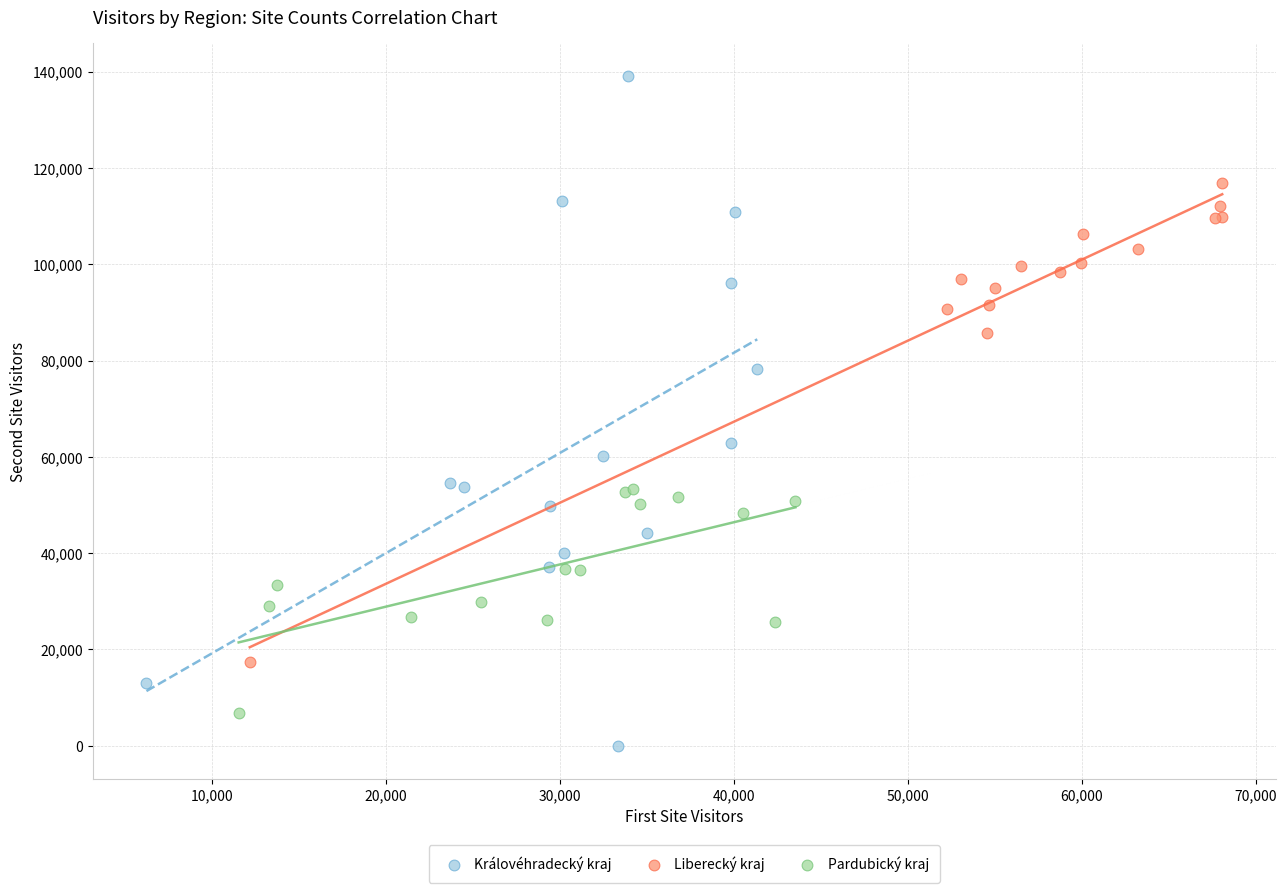

Which series has the largest Y range (max minus min)?

Královéhradecký kraj